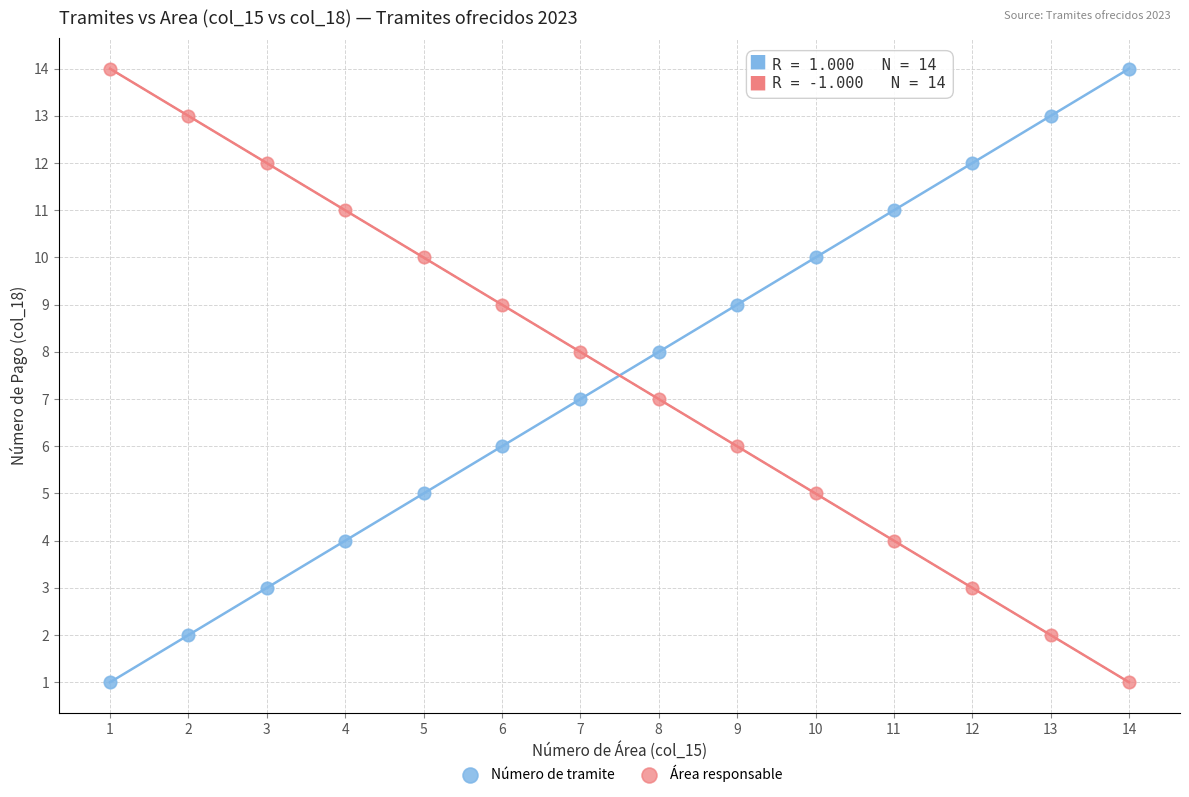

What is the X range (max minus min) for the scatter plot?

13